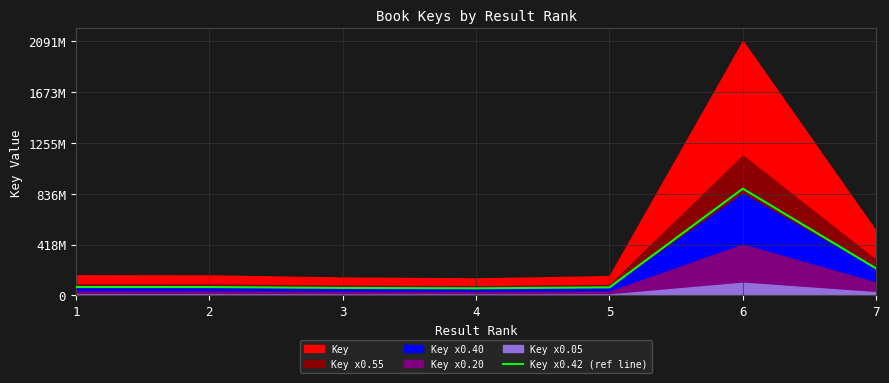

Reading right to left, extract all data points from this chart.

221248807.9	878635694.2	66537583.1	58765948.1	61869893.8	69059196.4	69393130.8